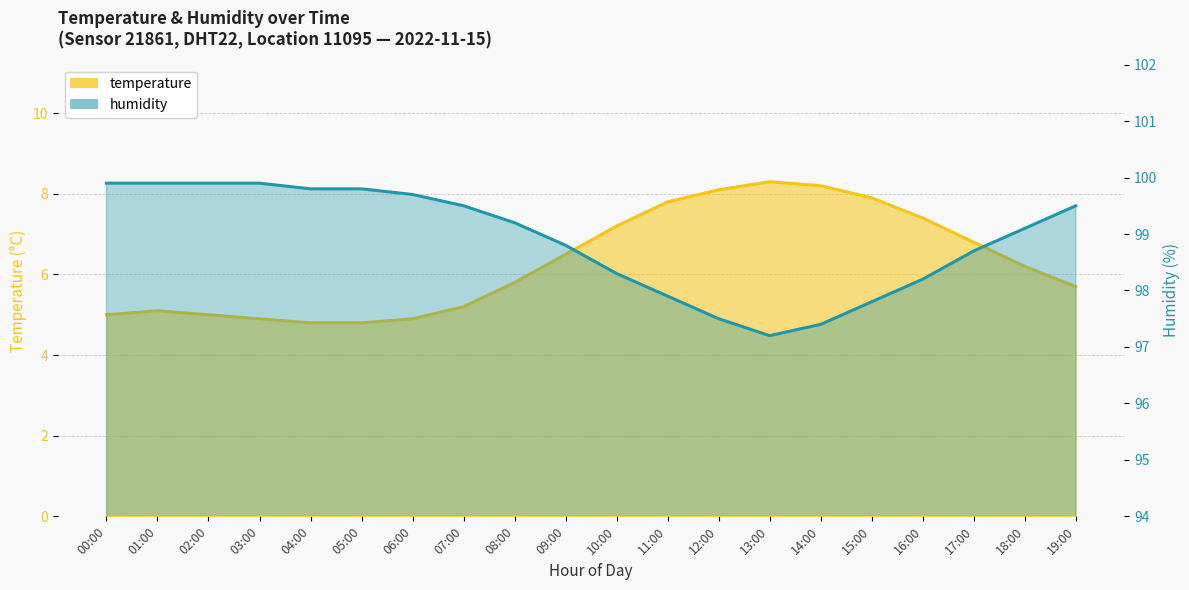

List the labels in order of temperature value, smallest first.

04:00, 05:00, 03:00, 06:00, 00:00, 02:00, 01:00, 07:00, 19:00, 08:00, 18:00, 09:00, 17:00, 10:00, 16:00, 11:00, 15:00, 12:00, 14:00, 13:00